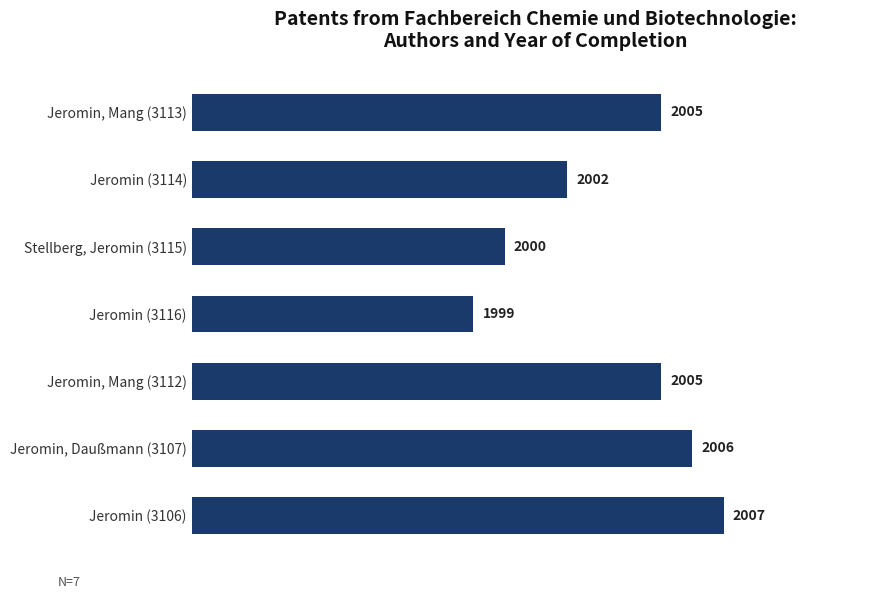

The chart shows a value of 2877 at Jeromin, Mang (3113). True or false?

False